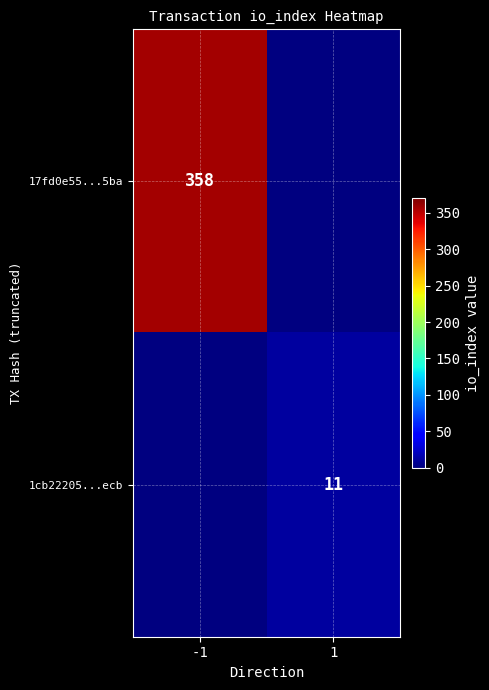

True or false: 1cb22205...ecb has a value of 5 at 1.

False